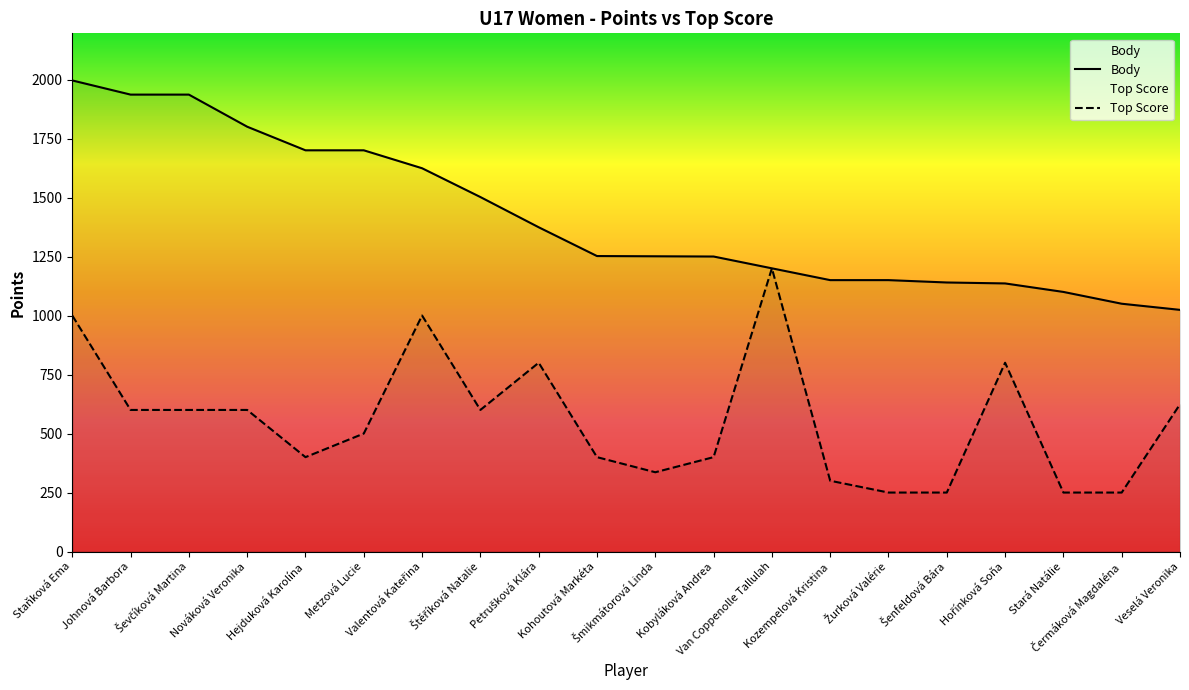

How many interior local peaks does the Top Score series have?

4